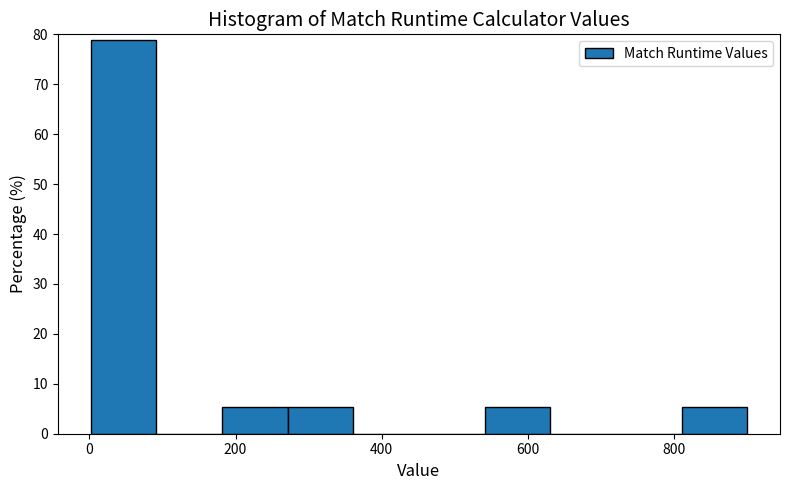

Reading left to right, transcribe this chart: for each bar, give the range it covers on the x-axis and its height. Neither the bar edges nor the heights are printed on the chart, so give them approximately, as read against the axes.

0 to 100: 79
100 to 180: 0
180 to 280: 5
280 to 360: 5
360 to 460: 0
460 to 540: 0
540 to 640: 5
640 to 720: 0
720 to 820: 0
820 to 900: 5